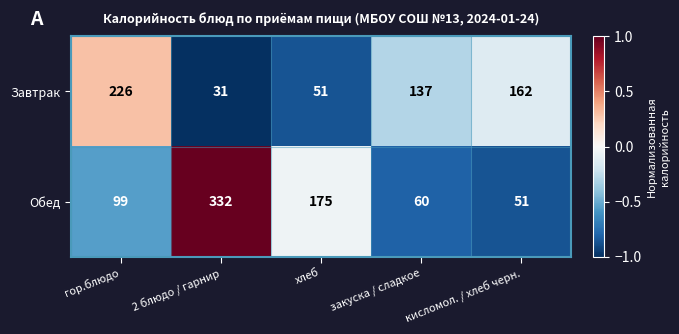

What is the average value of the Обед series?

143